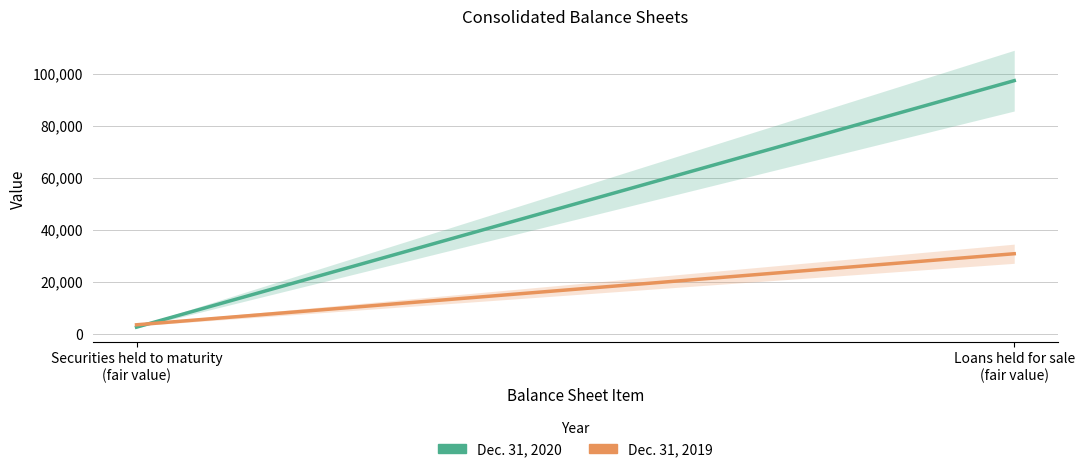

What position from the left is Securities held to maturity
(fair value)?

1